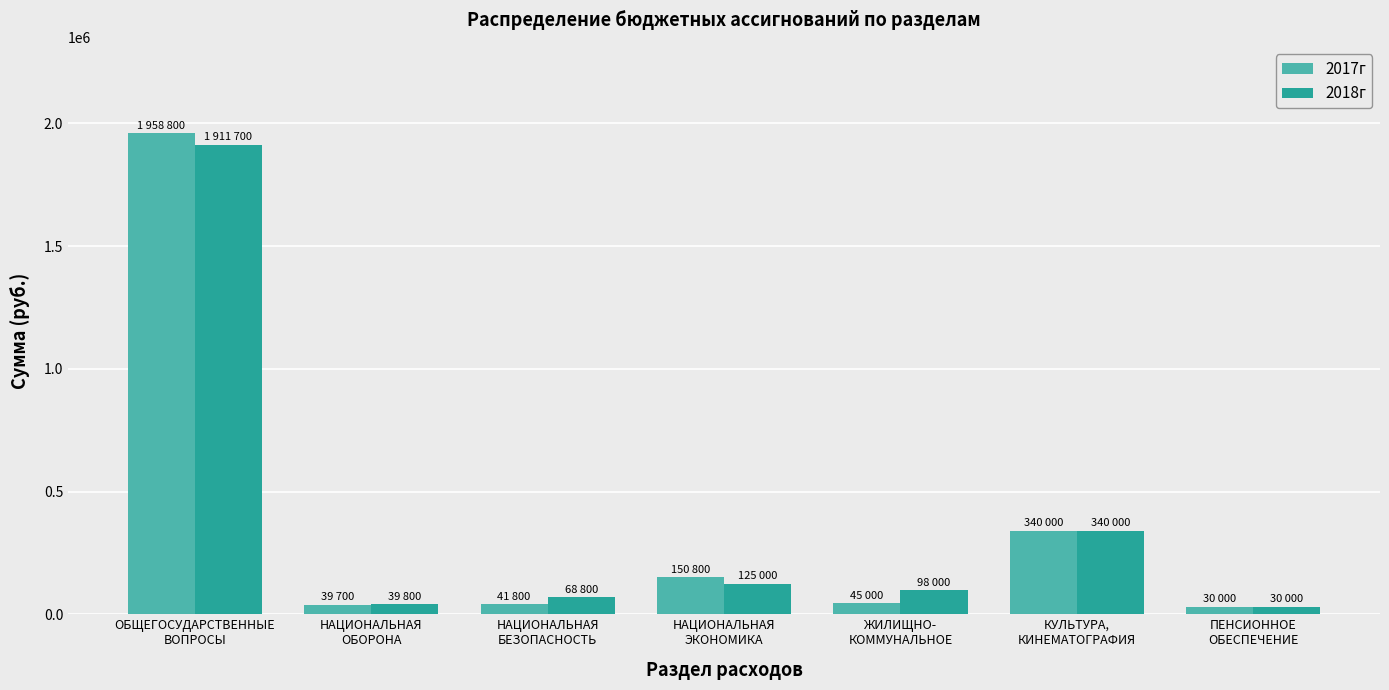

At which label does 2017г reach its peak?

ОБЩЕГОСУДАРСТВЕННЫЕ
ВОПРОСЫ